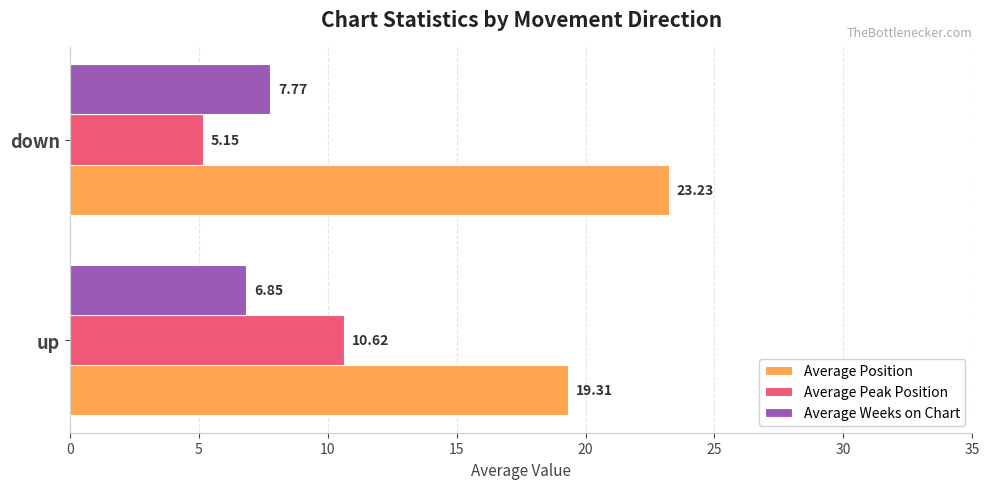

Is the value of Average Weeks on Chart at up greater than the value of Average Peak Position at down?

Yes